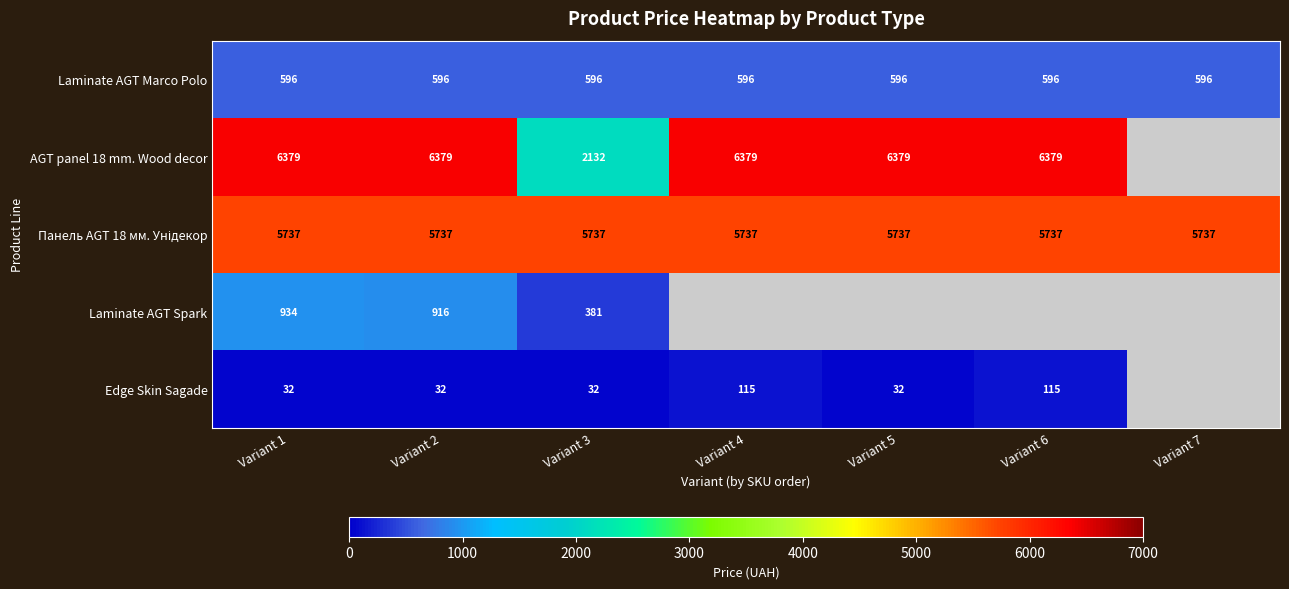

The Edge Skin Sagade series shows 45.5 at Variant 2. True or false?

False